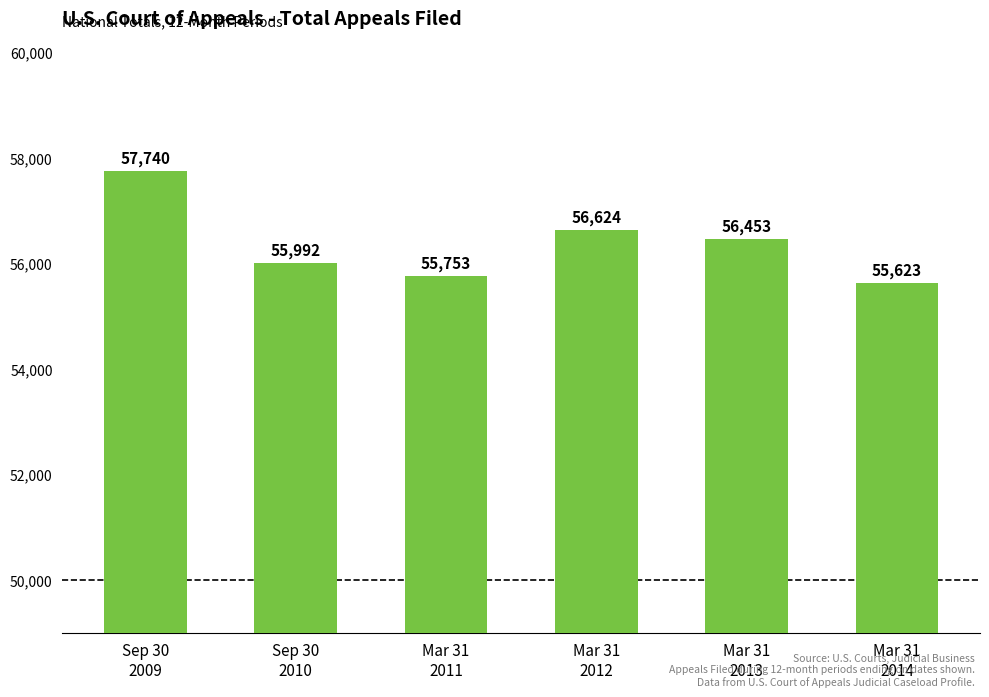

Between Mar 31
2012 and Sep 30
2010, which is larger?

Mar 31
2012